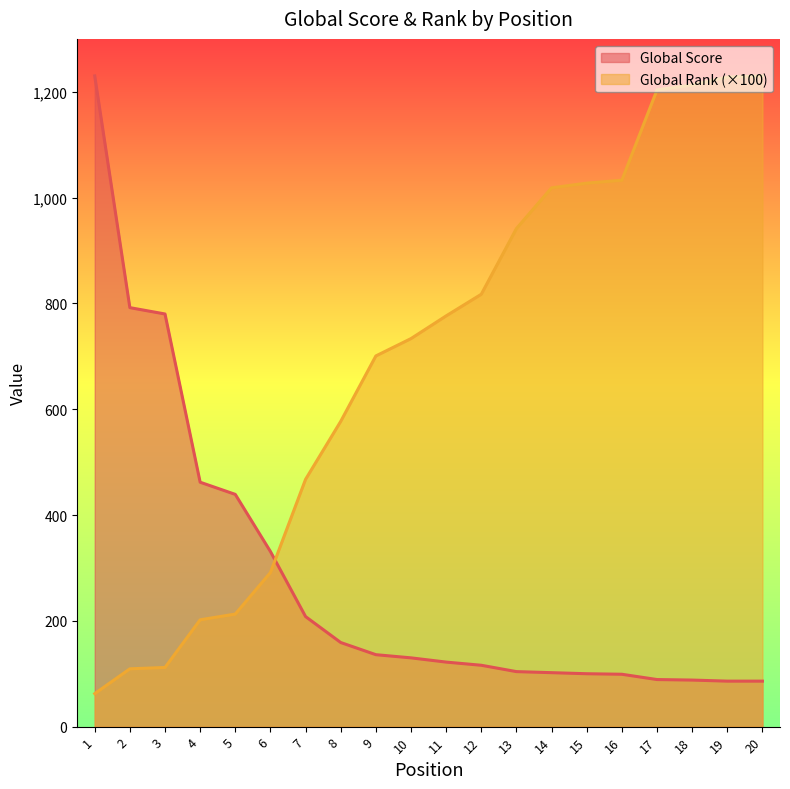

Is the value of Global Rank (hundreds) at 11 greater than the value of Global Score at 18?

Yes